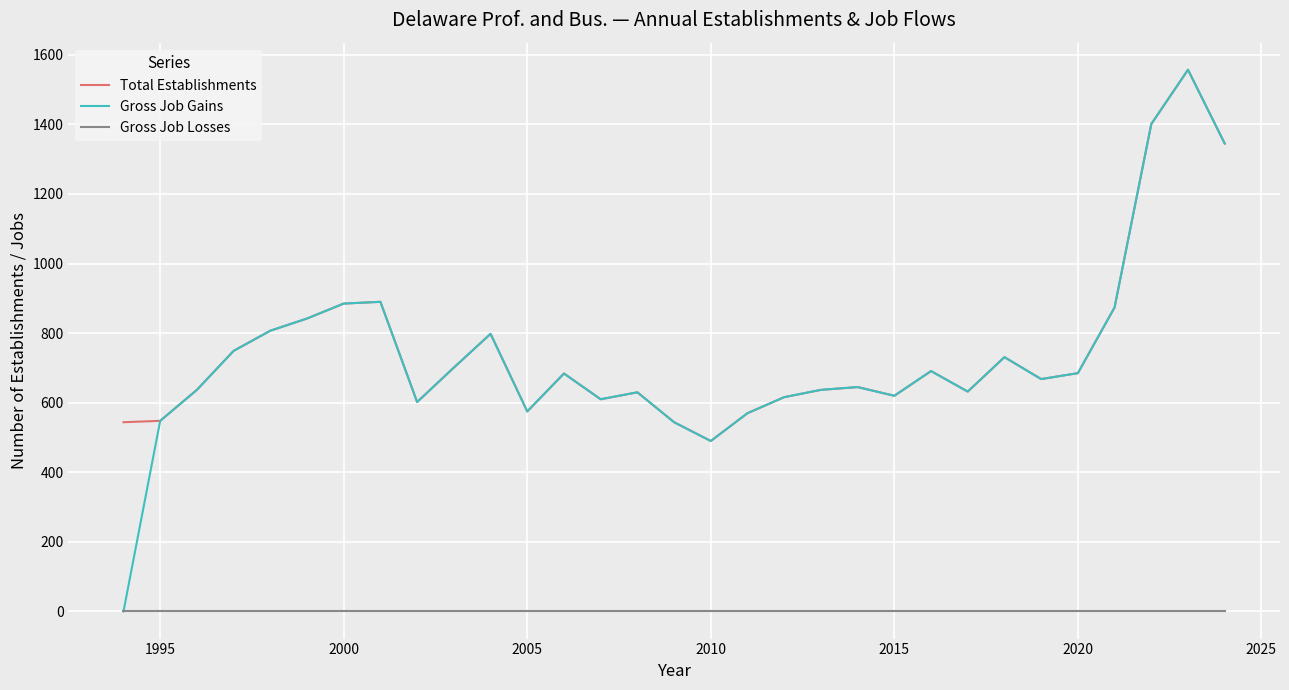

Which series has the widest spread of values?

Gross Job Gains